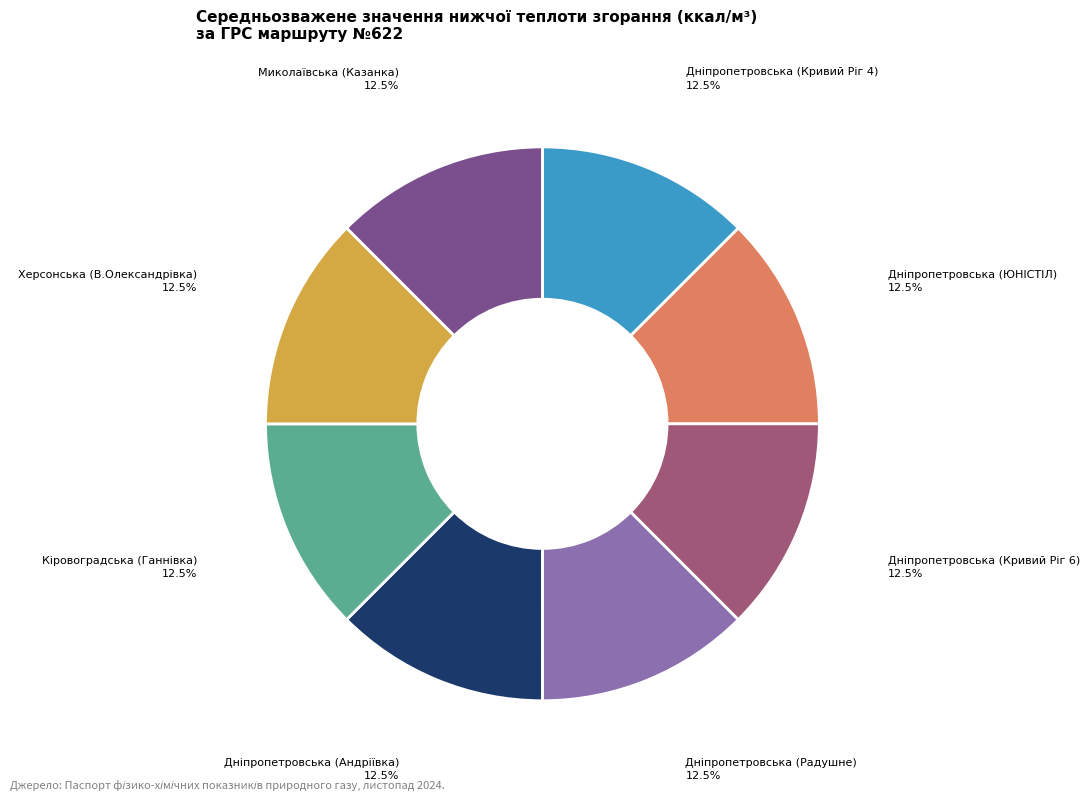

What portion of the pie excludes Миколаївська (Казанка)?

87.5%